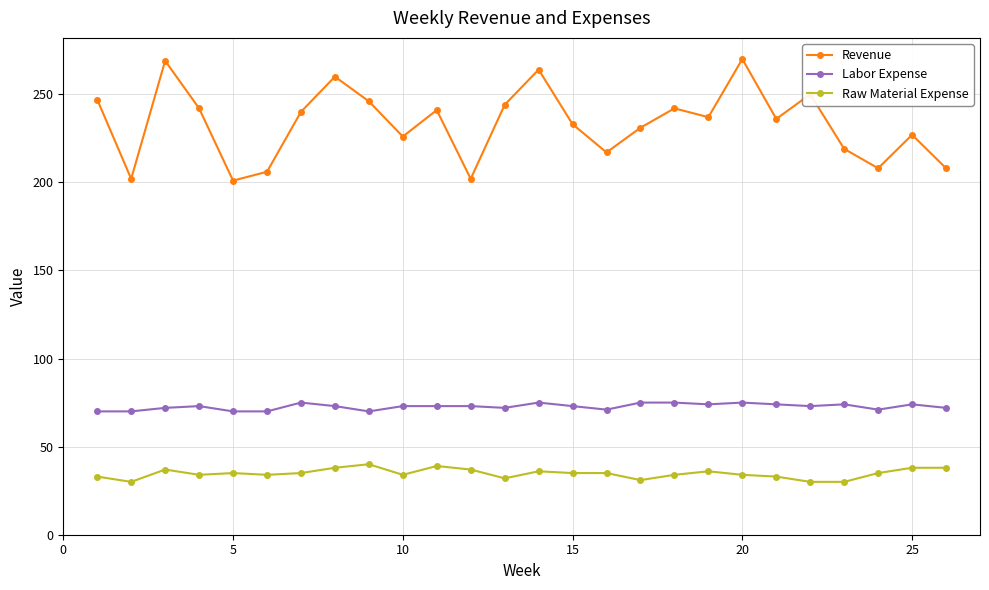

Which series has the widest spread of values?

Revenue